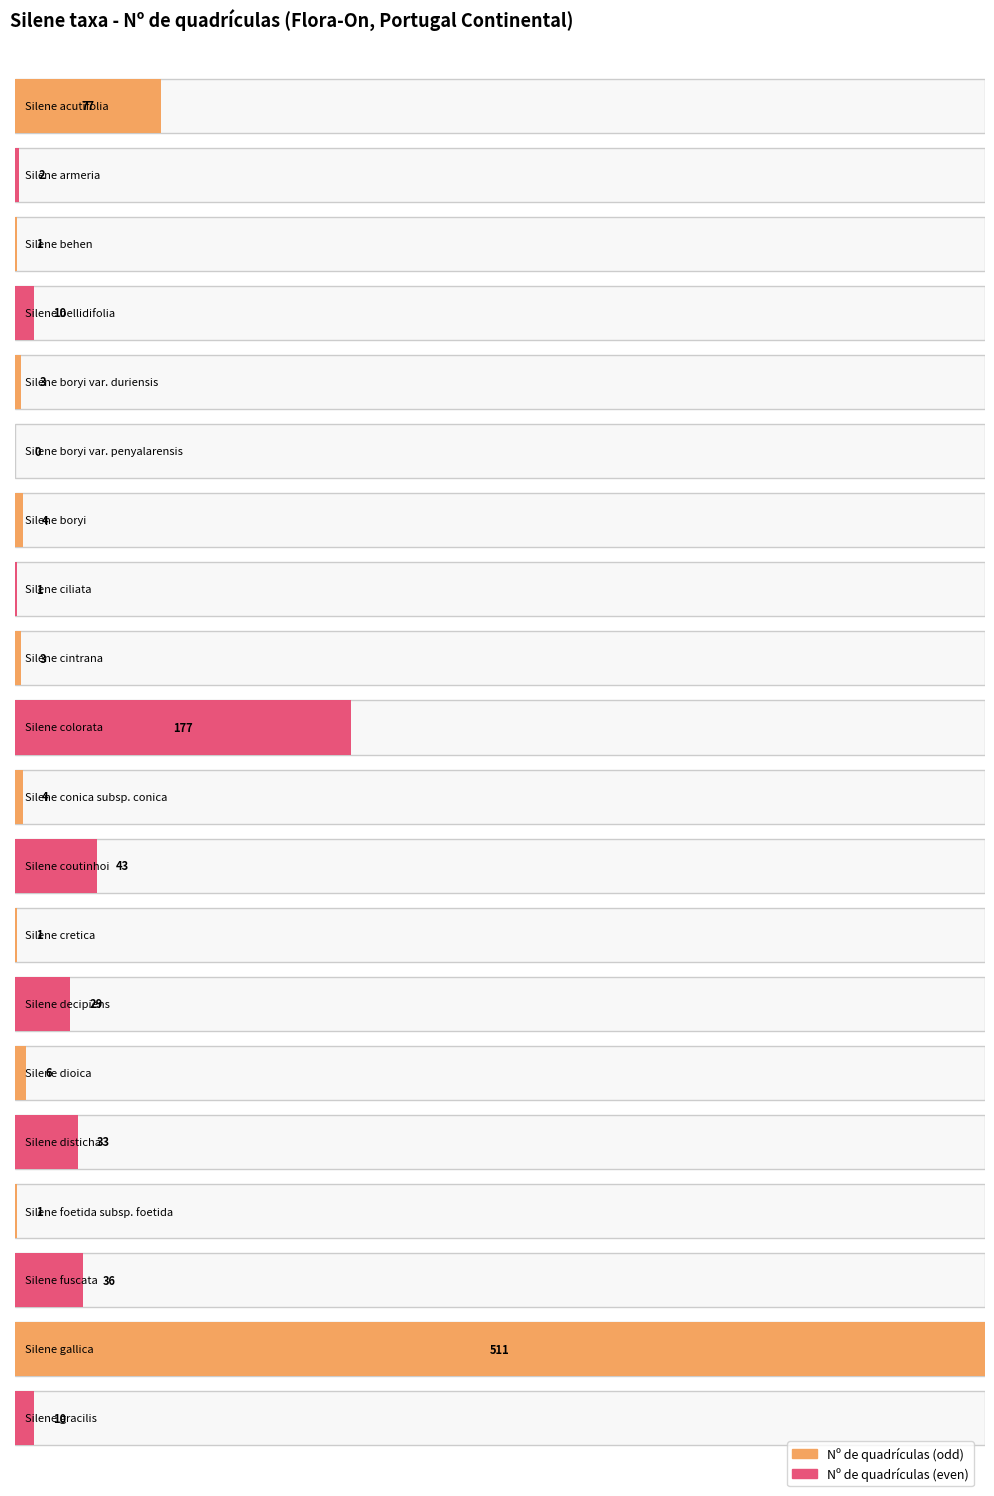

At which label is the value closest to 255?

Silene colorata